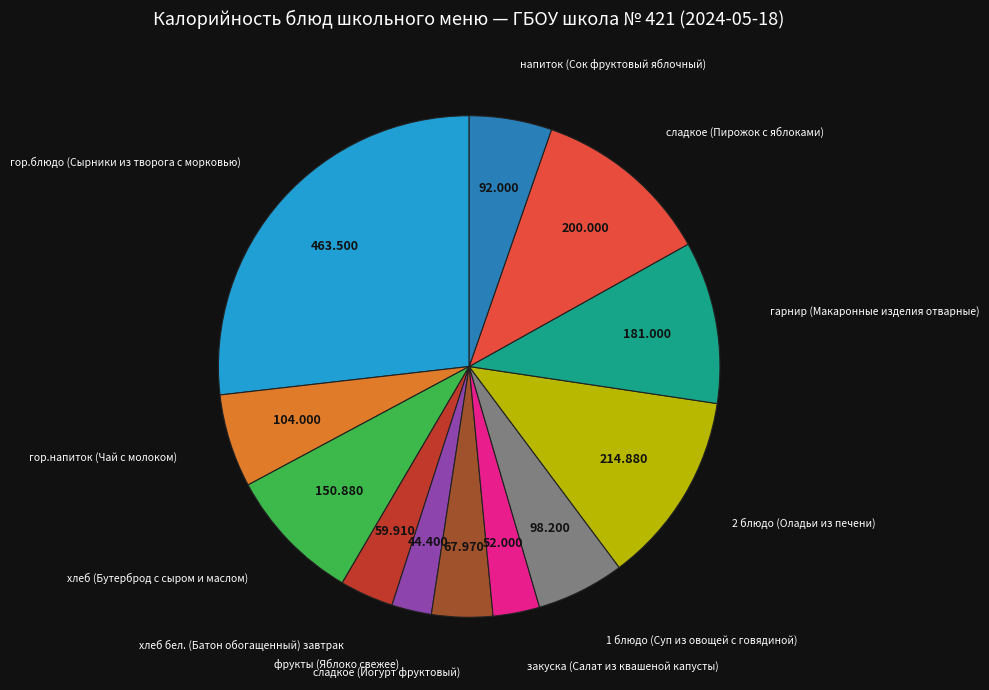

Is there a majority slice in this chart?

No